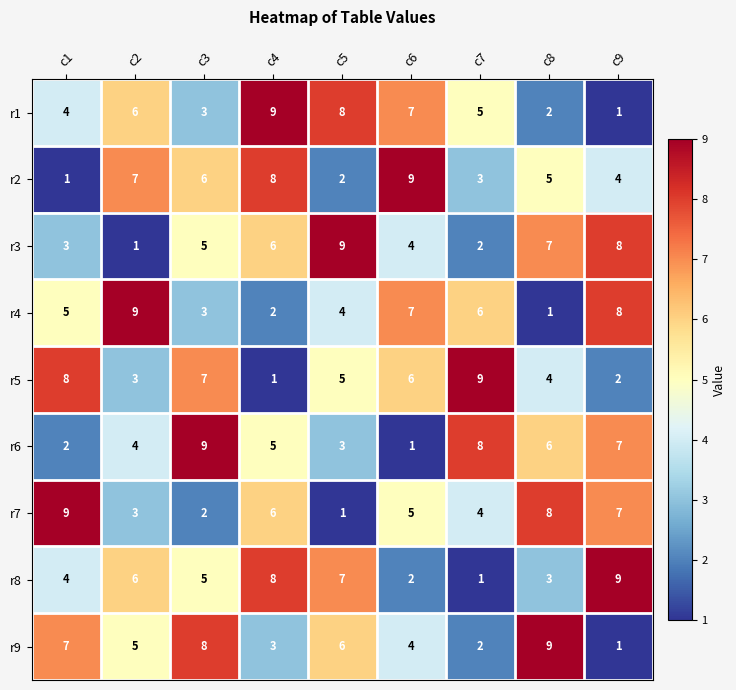

What is the maximum value for r7?

9